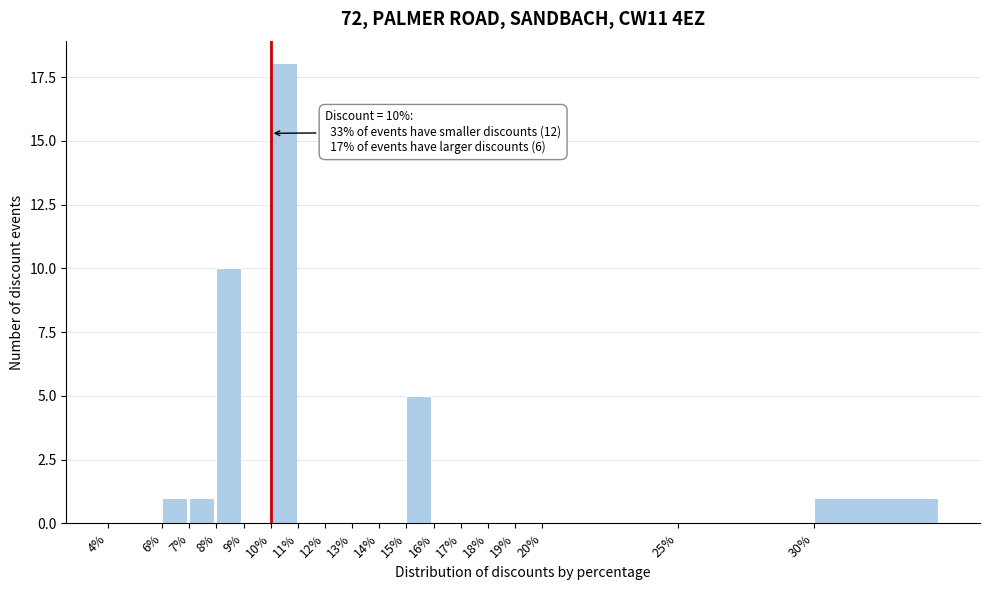

Reading right to left, extract all data points from this chart.

30%=1	25%=0	20%=0	19%=0	18%=0	17%=0	16%=0	15%=5	14%=0	13%=0	12%=0	11%=0	10%=18	9%=0	8%=10	7%=1	6%=1	4%=0